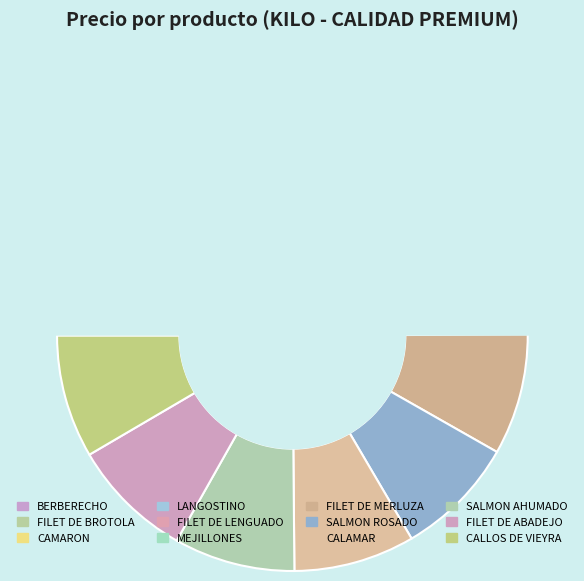

Combined, what portion of the pie is SALMON AHUMADO and CALLOS DE VIEYRA?

16.8%